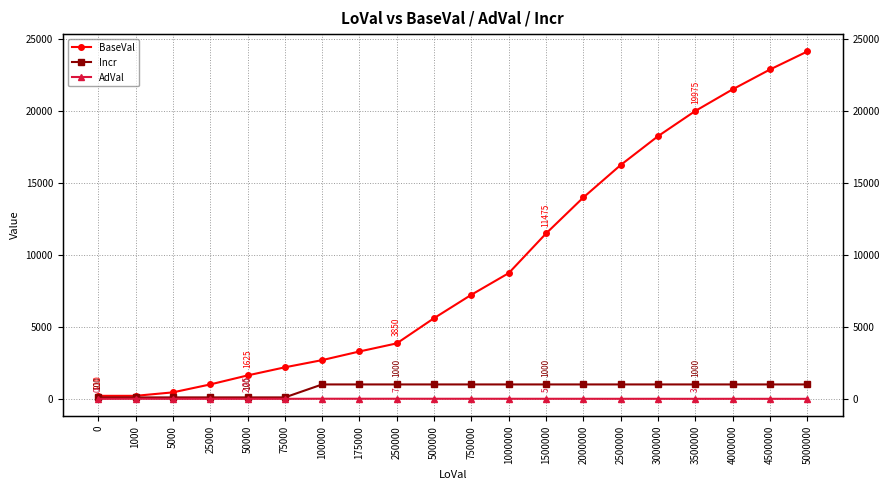

Reading left to right, what are all the values shown in this chart?

BaseVal: 0=210.0	1000=210.0	5000=450.0	25000=1000.0	50000=1625.0	75000=2187.5	100000=2687.5	175000=3287.5	250000=3850.0	500000=5600.0	750000=7225.0	1000000=8725.0	1500000=11475.0	2000000=13975.0	2500000=16225.0	3000000=18225.0	3500000=19975.0	4000000=21475.0	4500000=22850.0	5000000=24100.0
Incr: 0=100.0	1000=100.0	5000=100.0	25000=100.0	50000=100.0	75000=100.0	100000=1000.0	175000=1000.0	250000=1000.0	500000=1000.0	750000=1000.0	1000000=1000.0	1500000=1000.0	2000000=1000.0	2500000=1000.0	3000000=1000.0	3500000=1000.0	4000000=1000.0	4500000=1000.0	5000000=1000.0
AdVal: 0=0.0	1000=6.0	5000=2.8	25000=2.5	50000=2.2	75000=2.0	100000=8.0	175000=7.5	250000=7.0	500000=6.5	750000=6.0	1000000=5.5	1500000=5.0	2000000=4.5	2500000=4.0	3000000=3.5	3500000=3.0	4000000=2.8	4500000=2.5	5000000=2.0